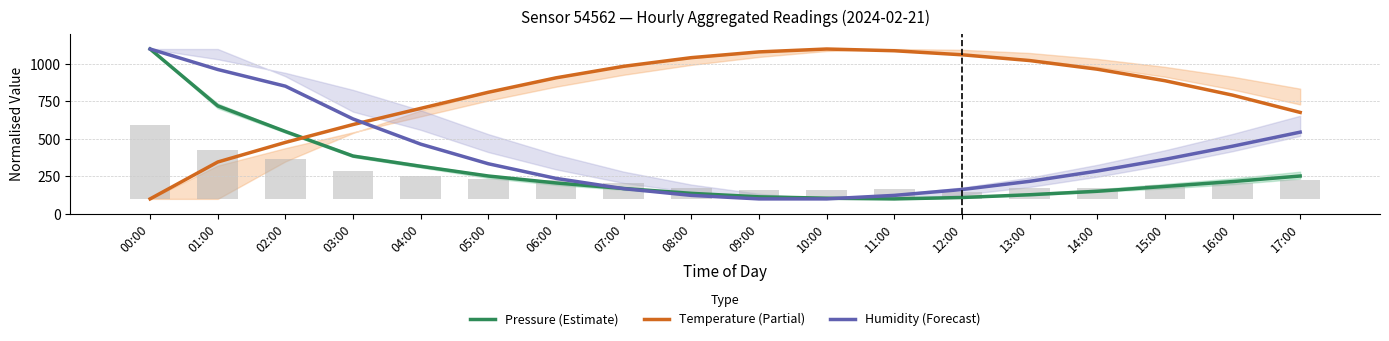

What is the difference between the maximum and minimum values in the Humidity (Forecast) series?

1000.0